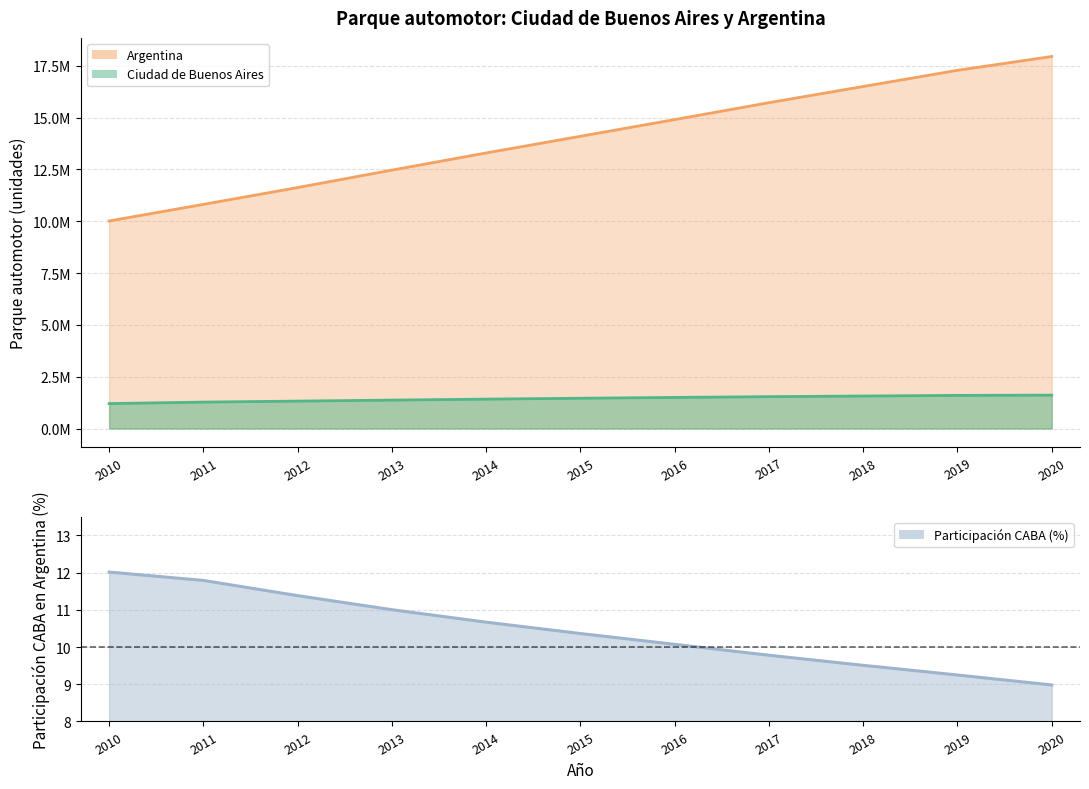

Read the Ciudad de Buenos Aires value at 2015.

1461478.0